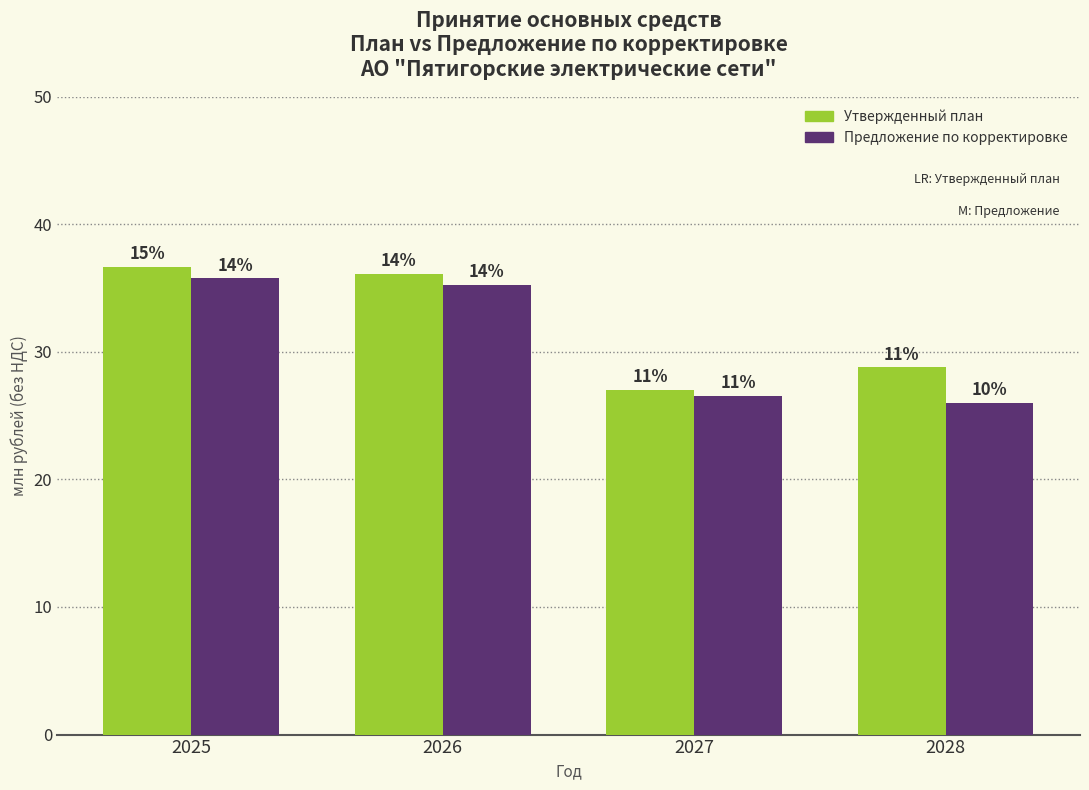

Reading left to right, transcribe all the data shown in this chart.

Утвержденный план (основные средства): 36.7	36.1	27.0	28.8
Предложение по корректировке: 35.8	35.3	26.5	26.0